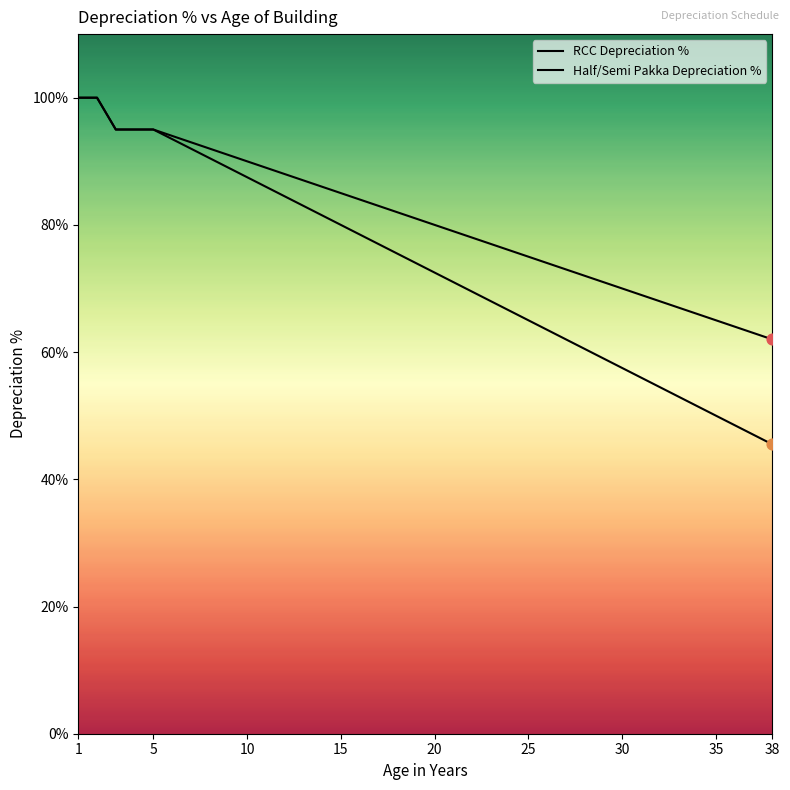

Which series has the largest total across all categories?

RCC Depreciation %